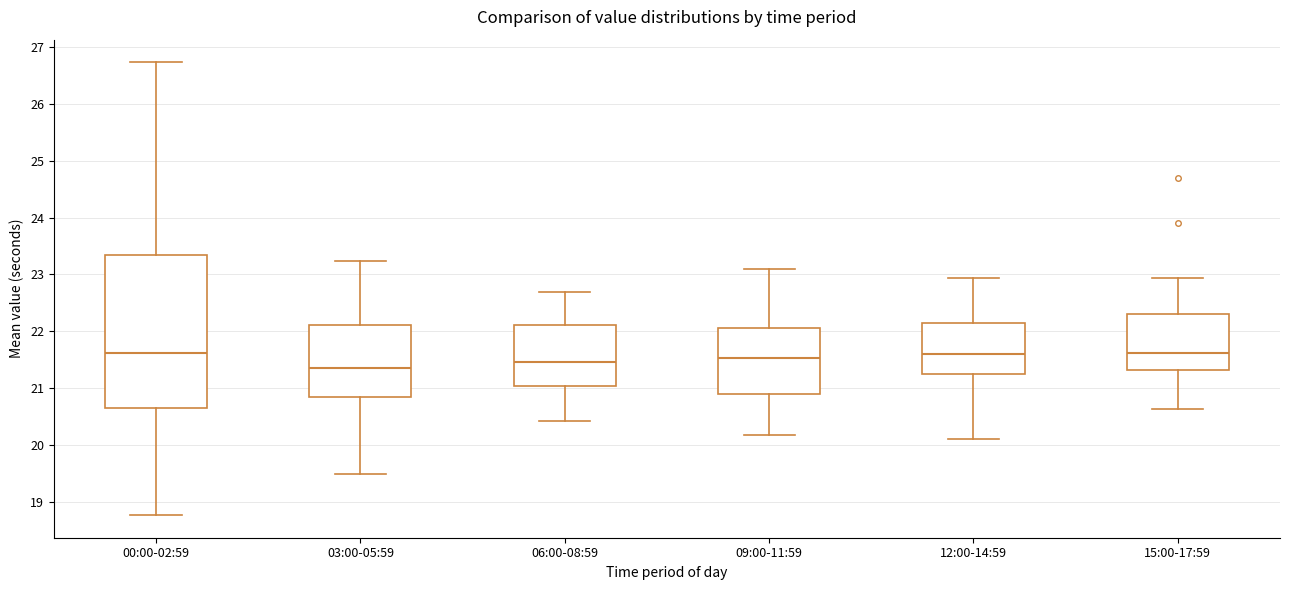

Reading left to right, read every box against the y-axis: the position of its median line, the range the box covers, and the ends of its whiskers. The values are not printed on the chart, so give them approximately, as read against the axis.

00:00-02:59: median 21.6, box 20.7 to 23.3, whiskers 18.8 to 26.7
03:00-05:59: median 21.4, box 20.9 to 22.1, whiskers 19.5 to 23.2
06:00-08:59: median 21.5, box 21.0 to 22.1, whiskers 20.4 to 22.7
09:00-11:59: median 21.5, box 20.9 to 22.1, whiskers 20.2 to 23.1
12:00-14:59: median 21.6, box 21.2 to 22.2, whiskers 20.1 to 22.9
15:00-17:59: median 21.6, box 21.3 to 22.3, whiskers 20.6 to 22.9